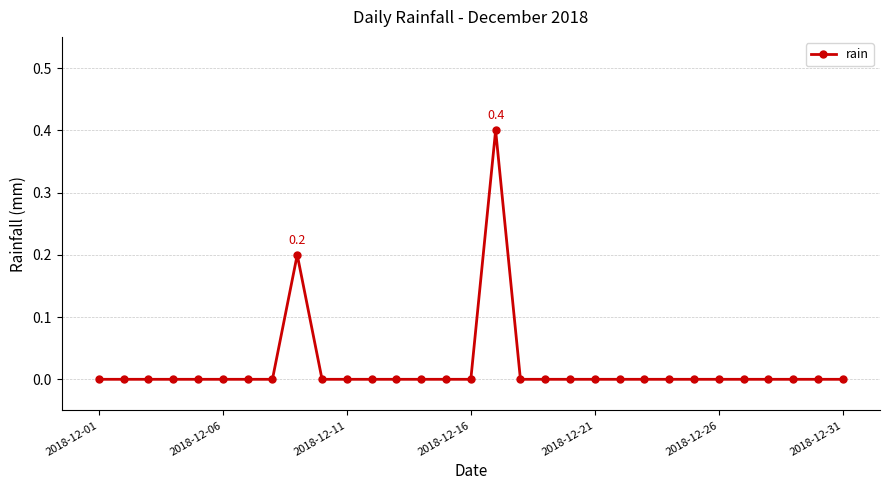

What is the greatest value displayed?

0.4